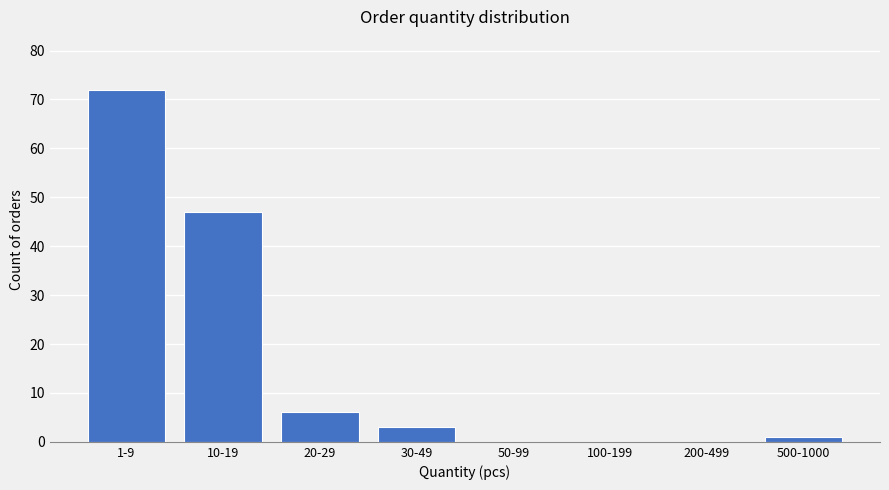

Reading left to right, transcribe all the data shown in this chart.

1-9=72	10-19=47	20-29=6	30-49=3	50-99=0	100-199=0	200-499=0	500-1000=1